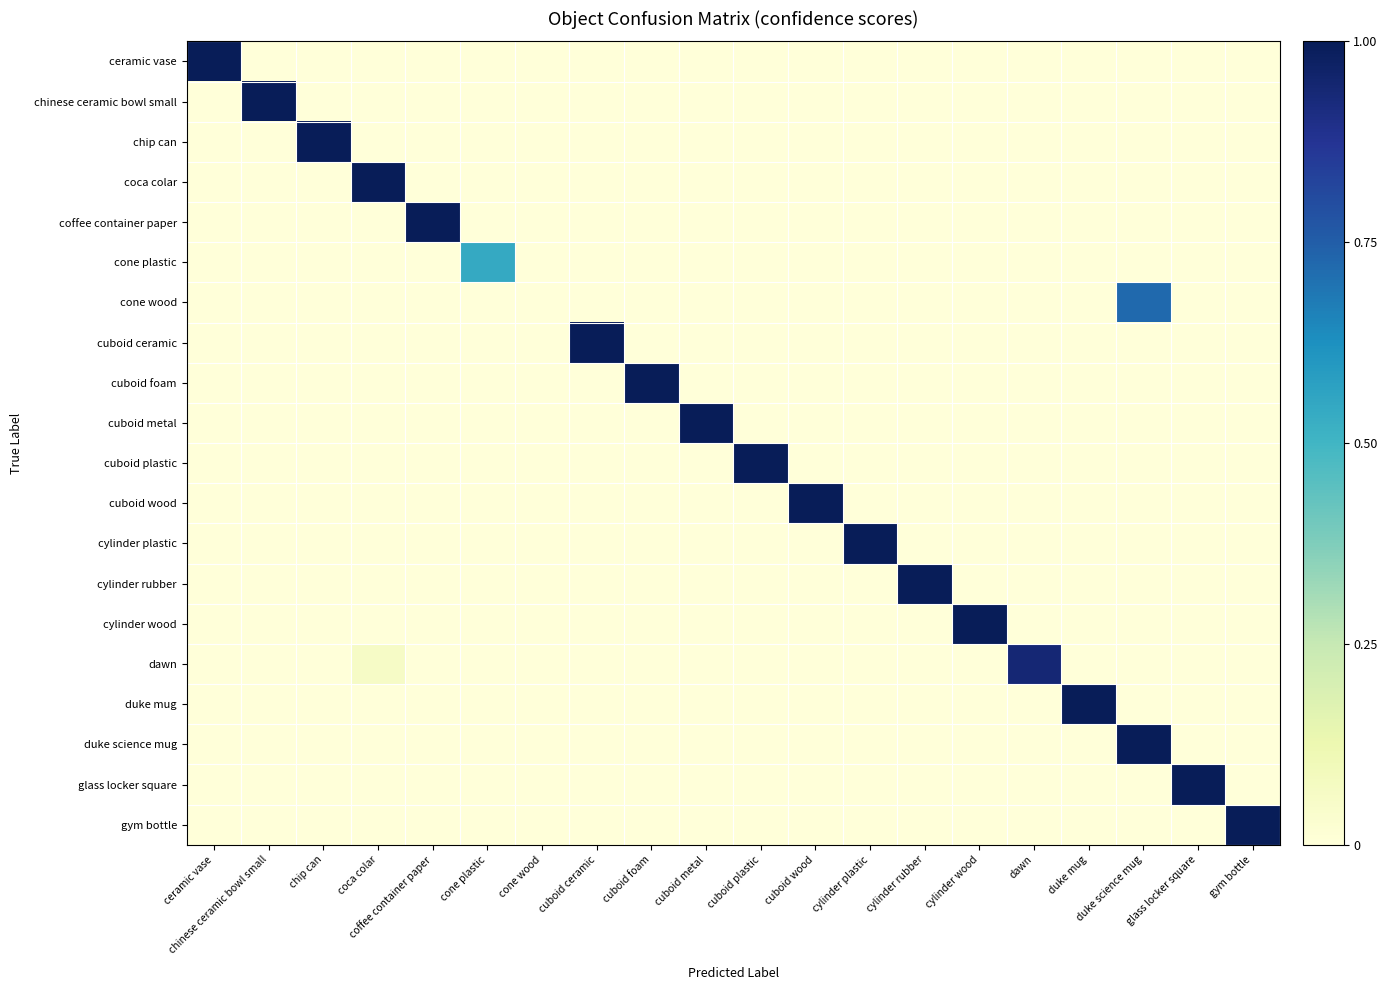

Between cuboid wood and duke mug, which is larger?

cuboid wood